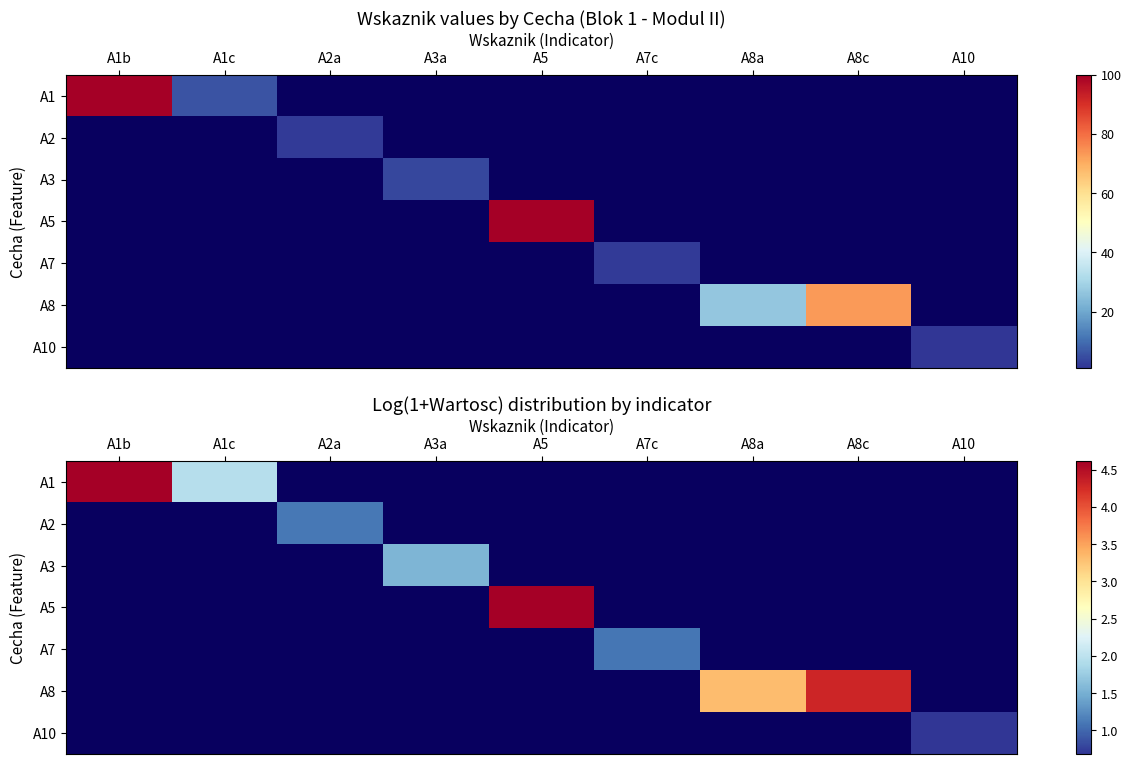

Which category has the highest value across all series?

A1b